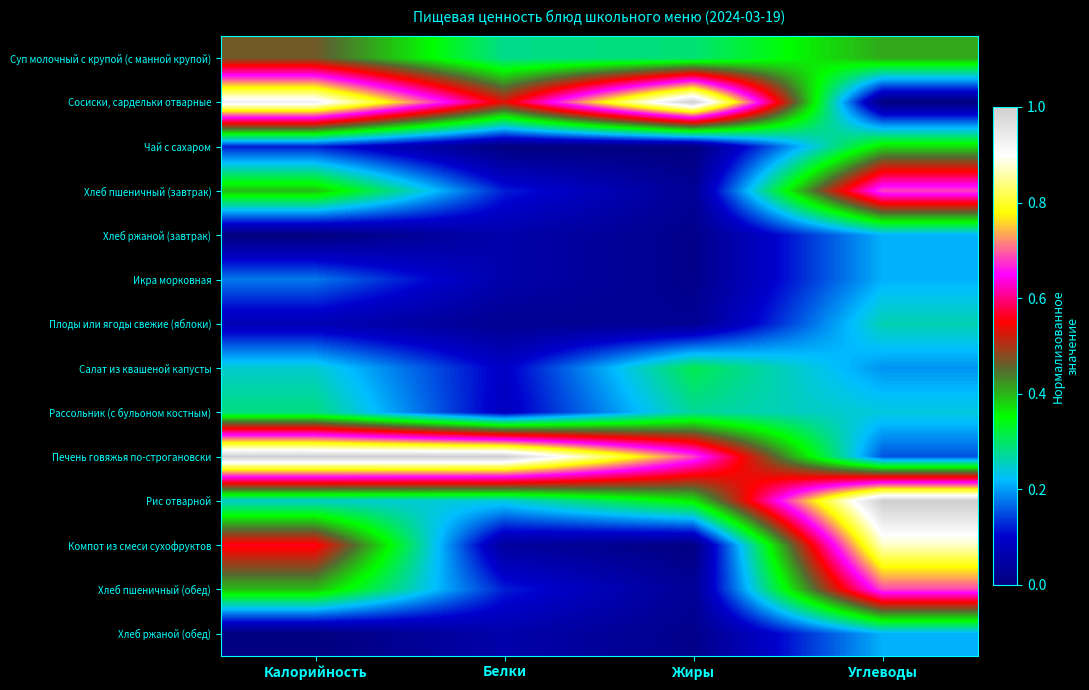

How many categories are shown in the chart?

4